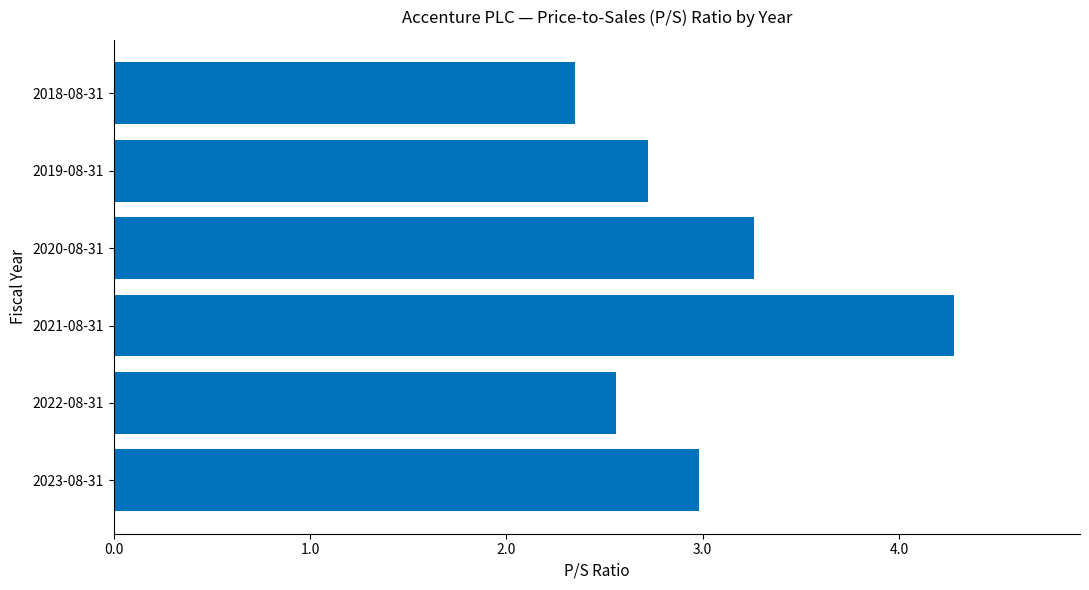

The chart shows a value of 1.4 at 2022-08-31. True or false?

False